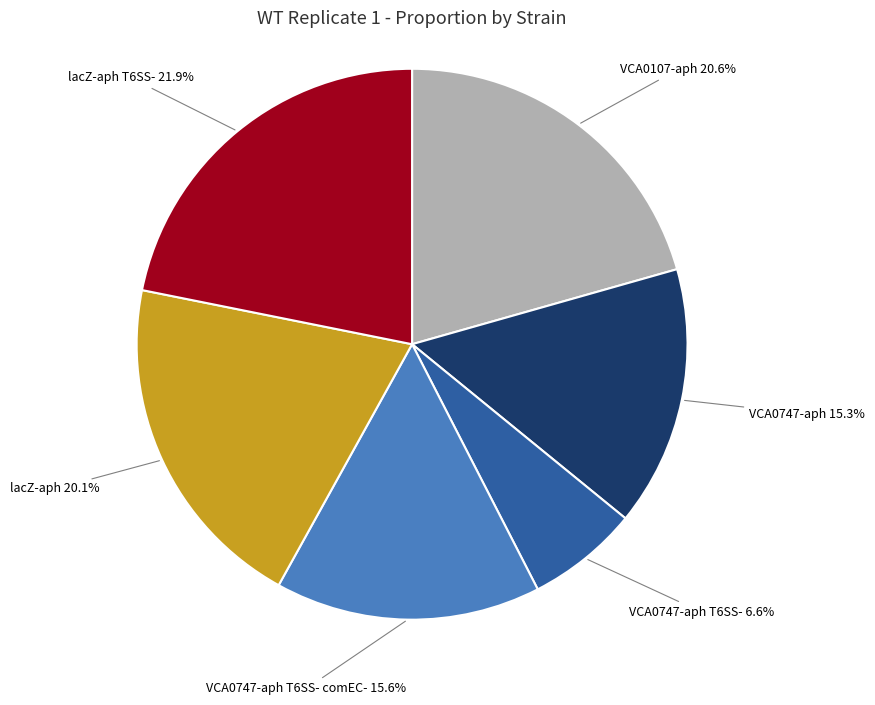

How many slices are in this pie chart?

6